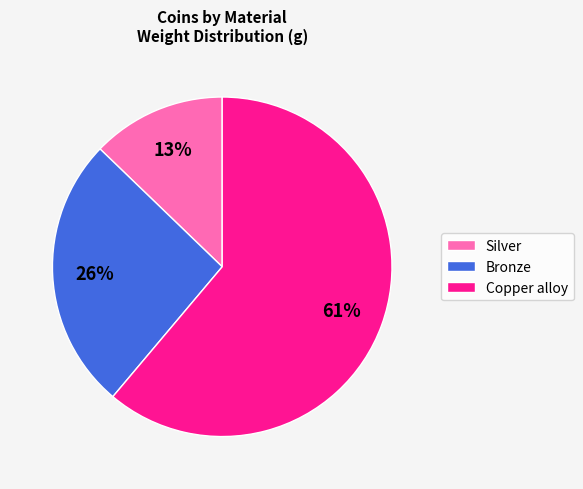

What is the largest slice in the pie chart?

Copper alloy